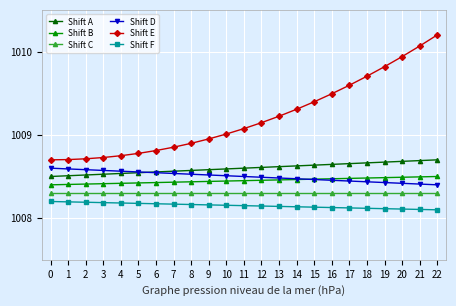

Is it true that Shift D equals 1008.6 at 1?

True